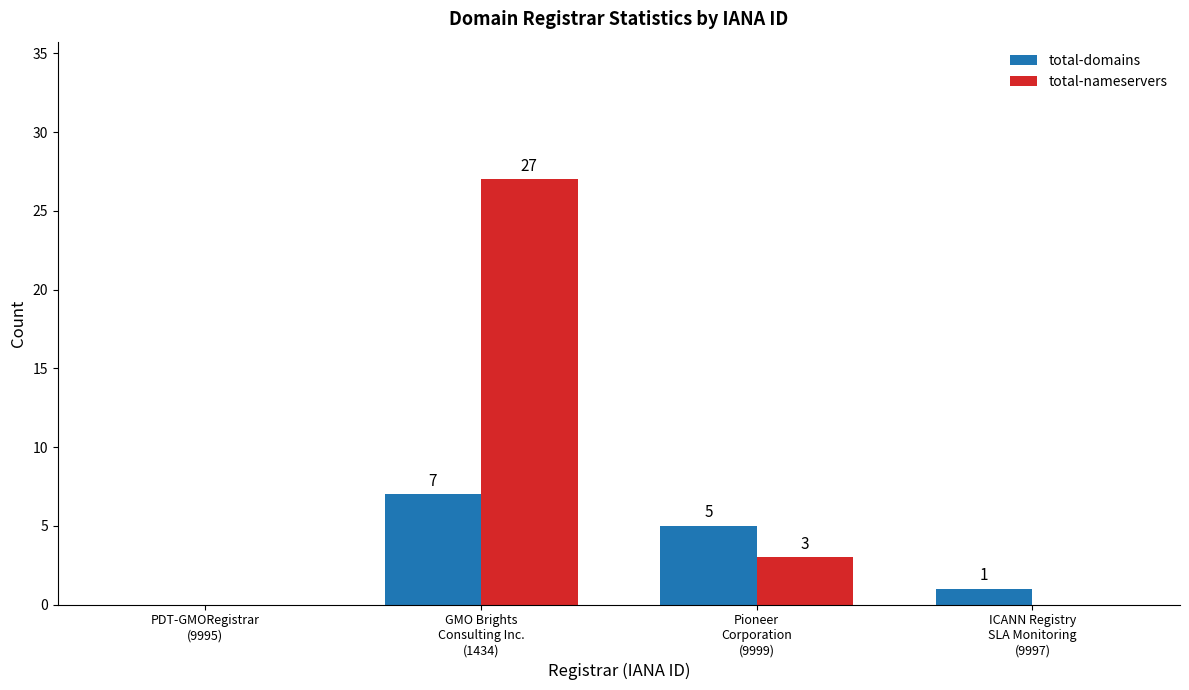

At which category is the sum across all series the highest?

GMO Brights
Consulting Inc.
(1434)